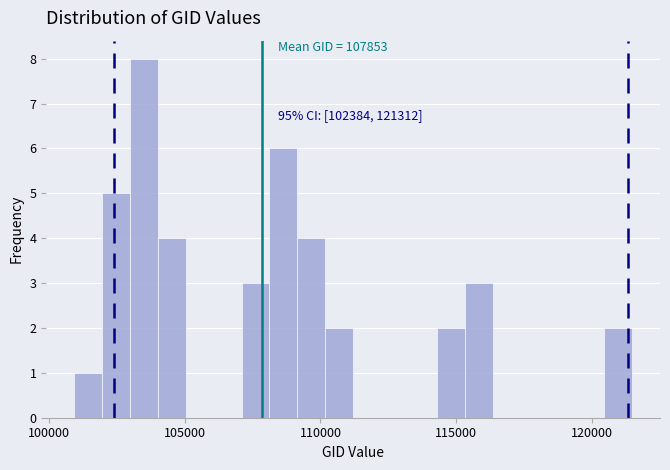

Read against the x-axis, roughly where is the centre of the tallest bar?

103500